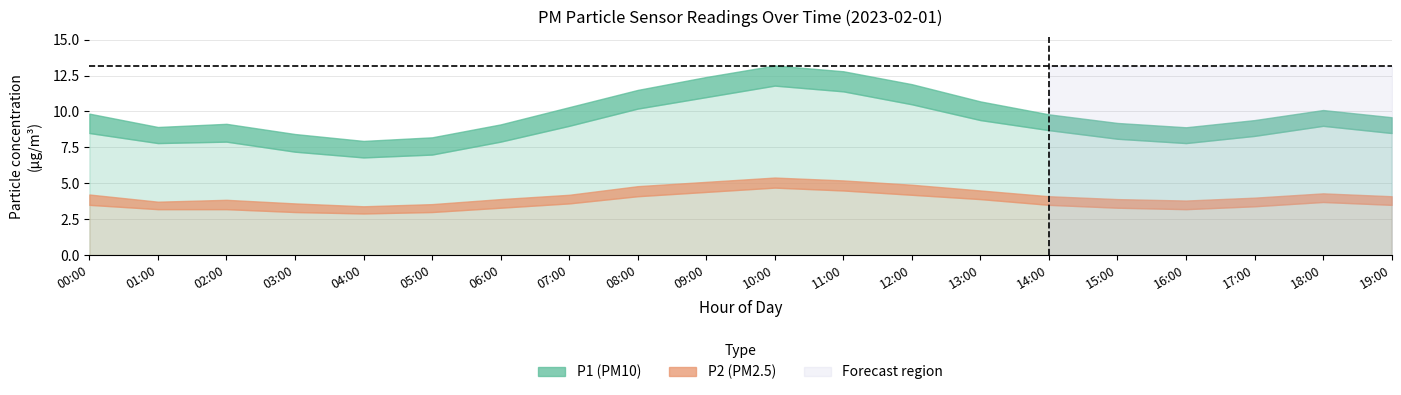

True or false: P1 and P2 cross at least once.

False